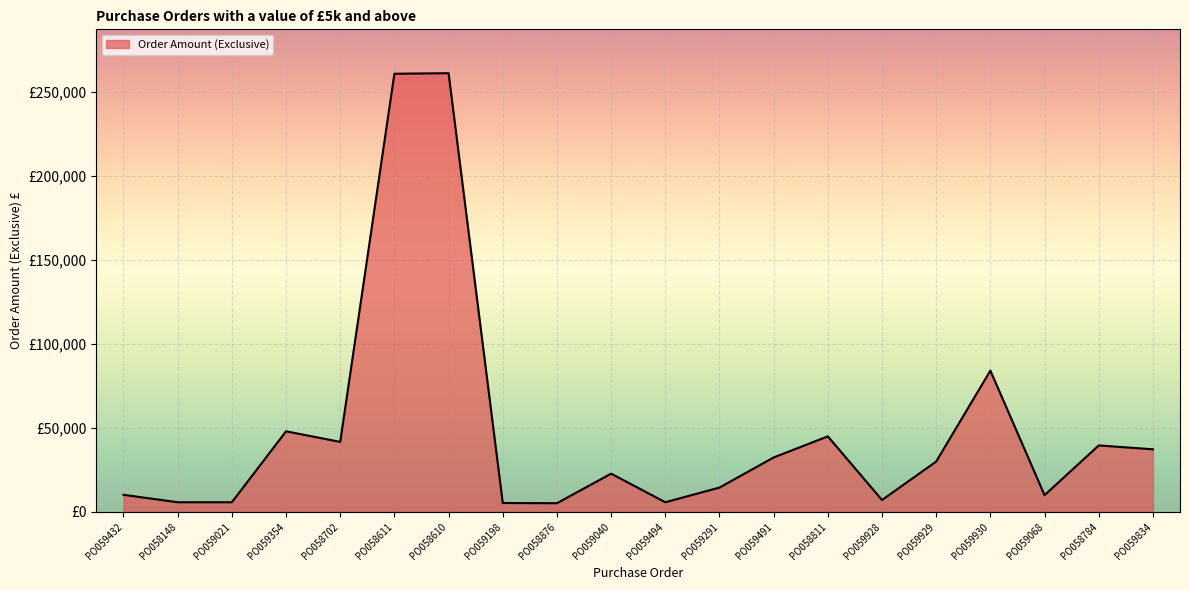

What is the difference between the maximum and minimum values?

255945.6